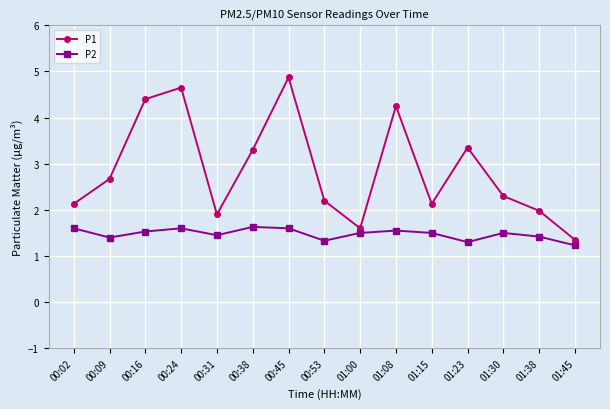

Is the value of P2 at 01:45 greater than the value of P1 at 01:08?

No